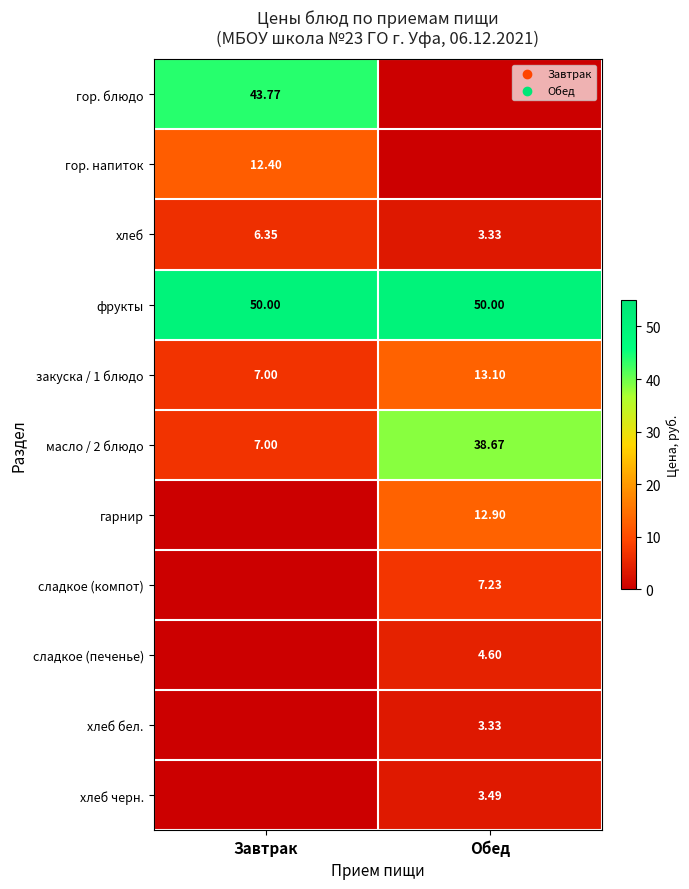

At which category is the sum across all series the highest?

Обед